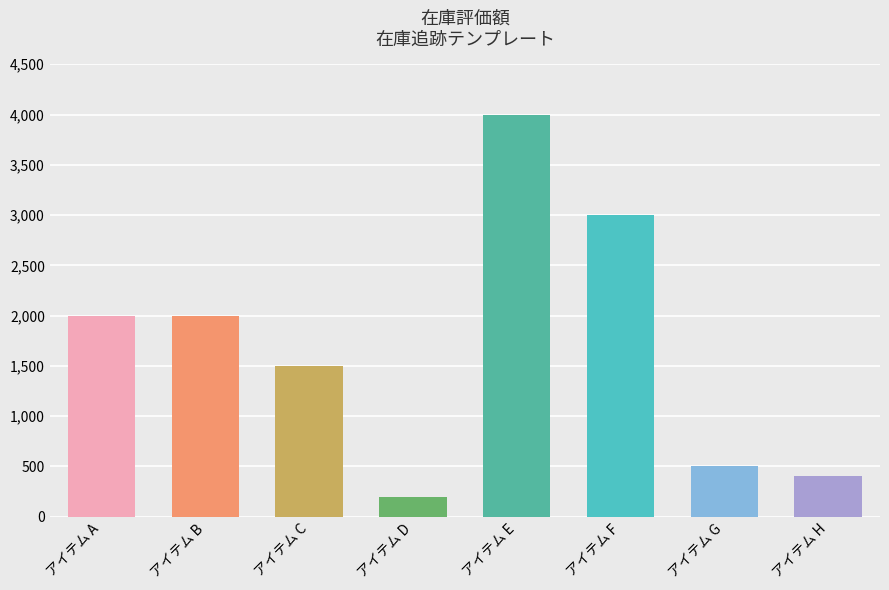

What is the difference between the maximum and minimum values?

3800